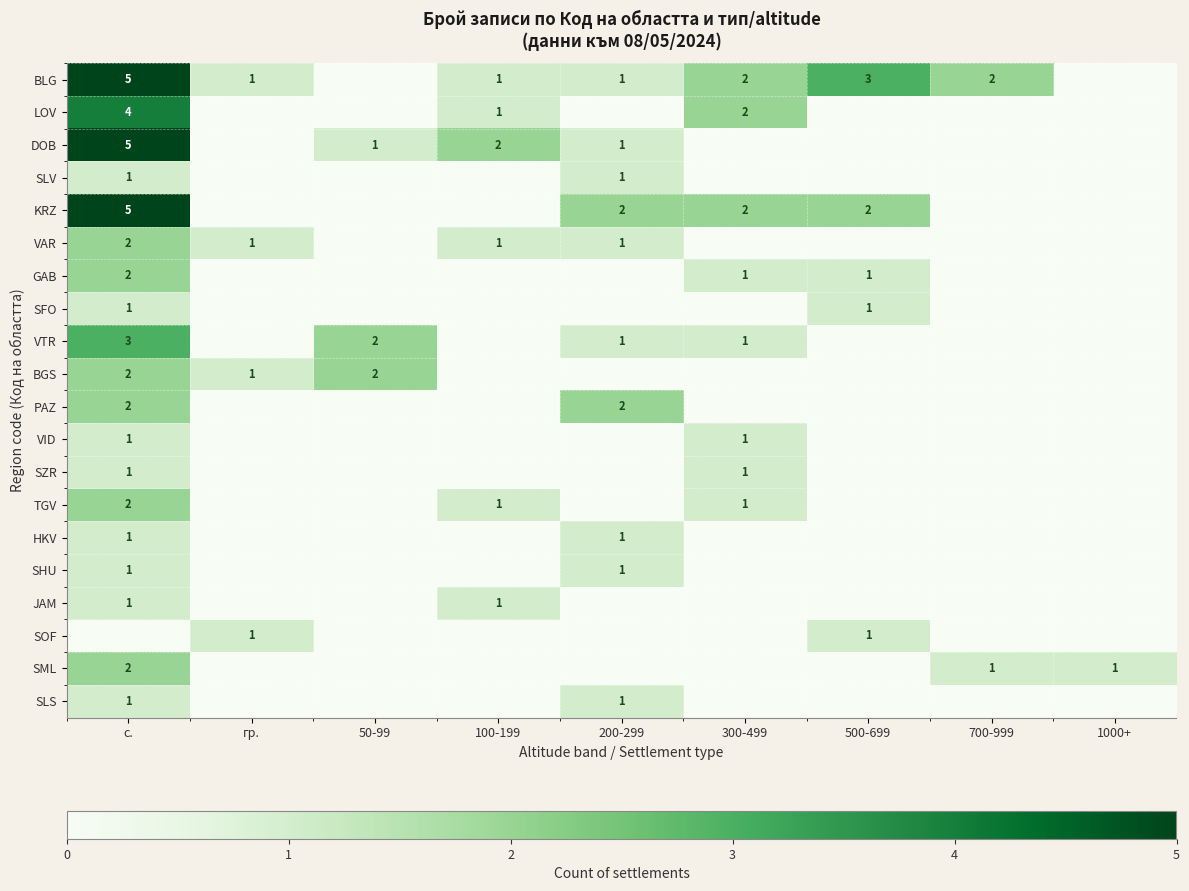

The LOV series shows 4 at с.. True or false?

True